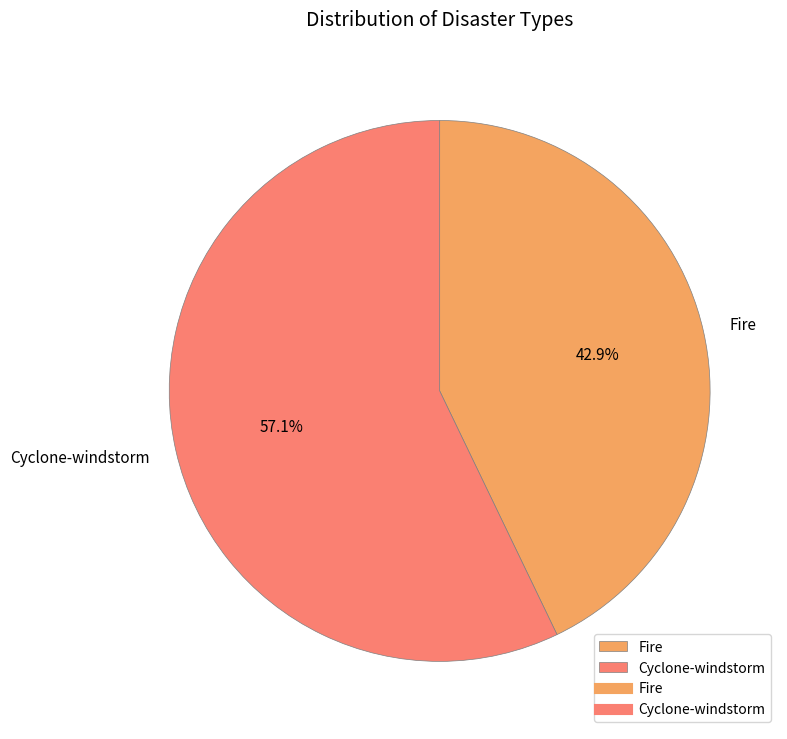

Which slice is the smallest?

Fire